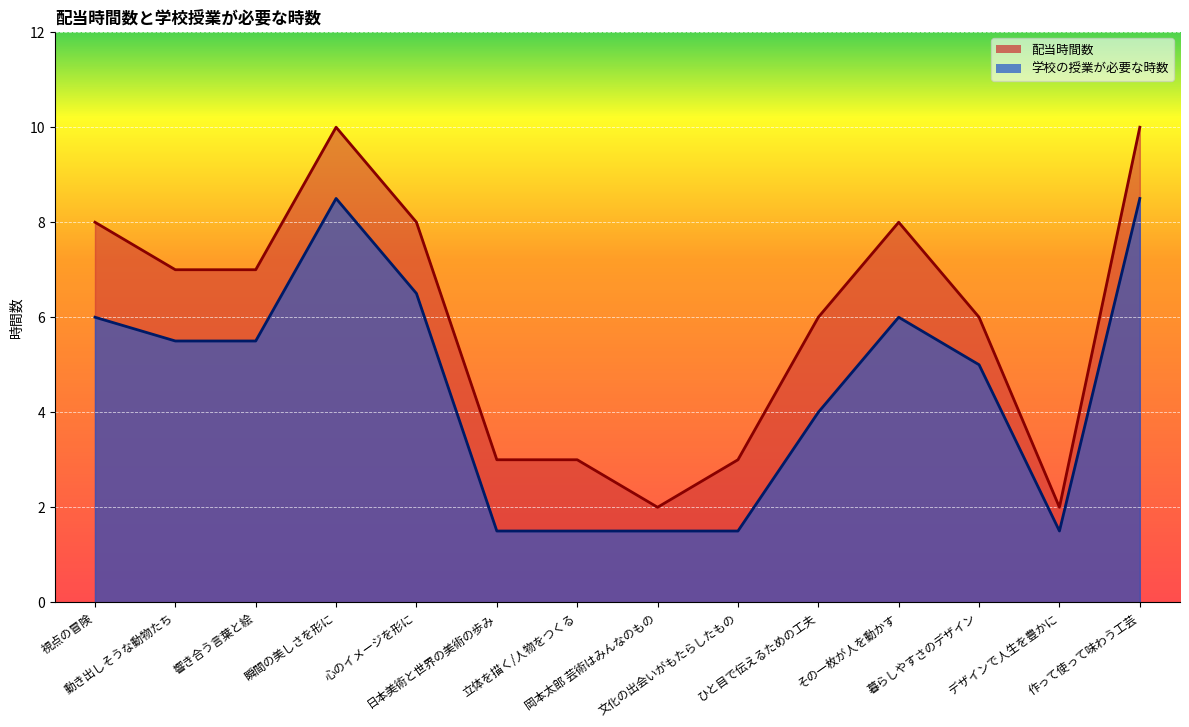

Is it true that 配当時間数 equals 14.6 at 瞬間の美しさを形に?

False